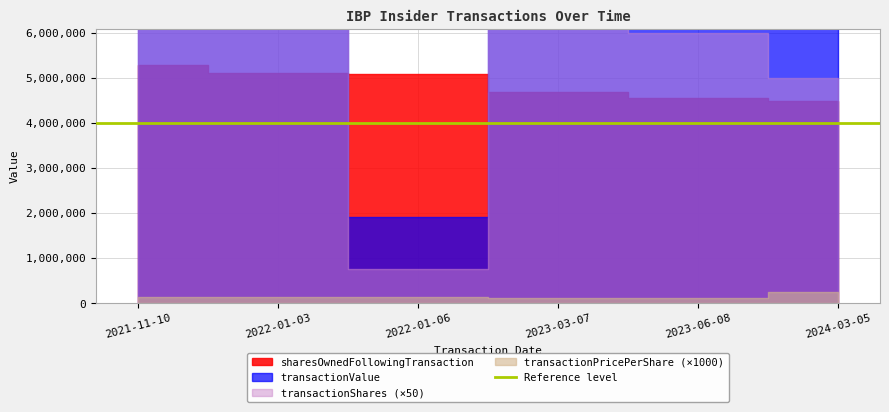

Where is the first local maximum for transactionShares?

2023-03-07